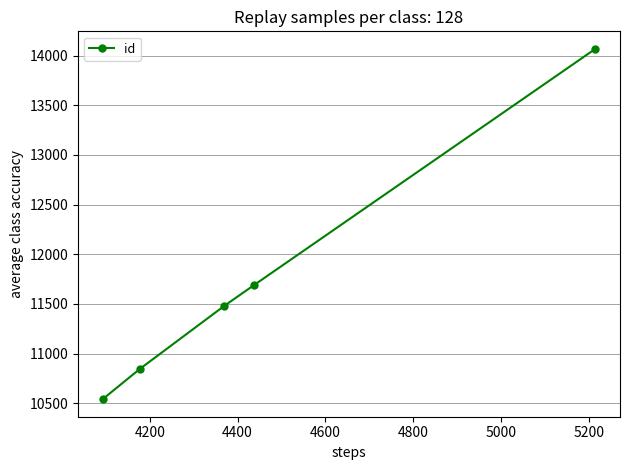

What is the minimum value shown in the chart?

10542